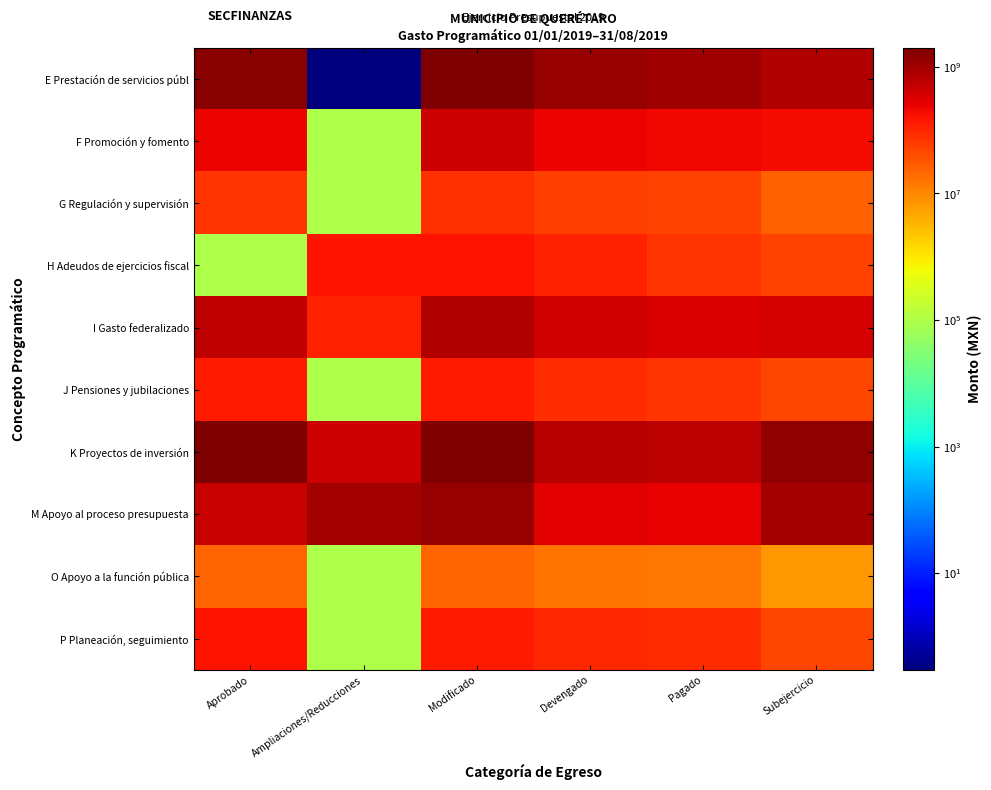

What is the total value across all series at Subejercicio?

3693169835.4